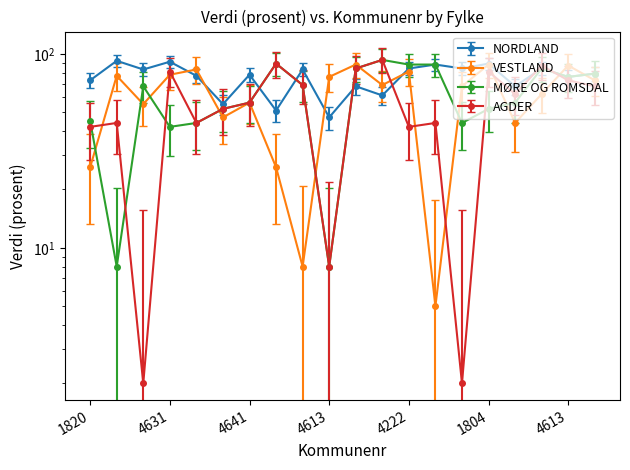

What are all the series names shown in the legend?

NORDLAND, VESTLAND, MØRE OG ROMSDAL, AGDER